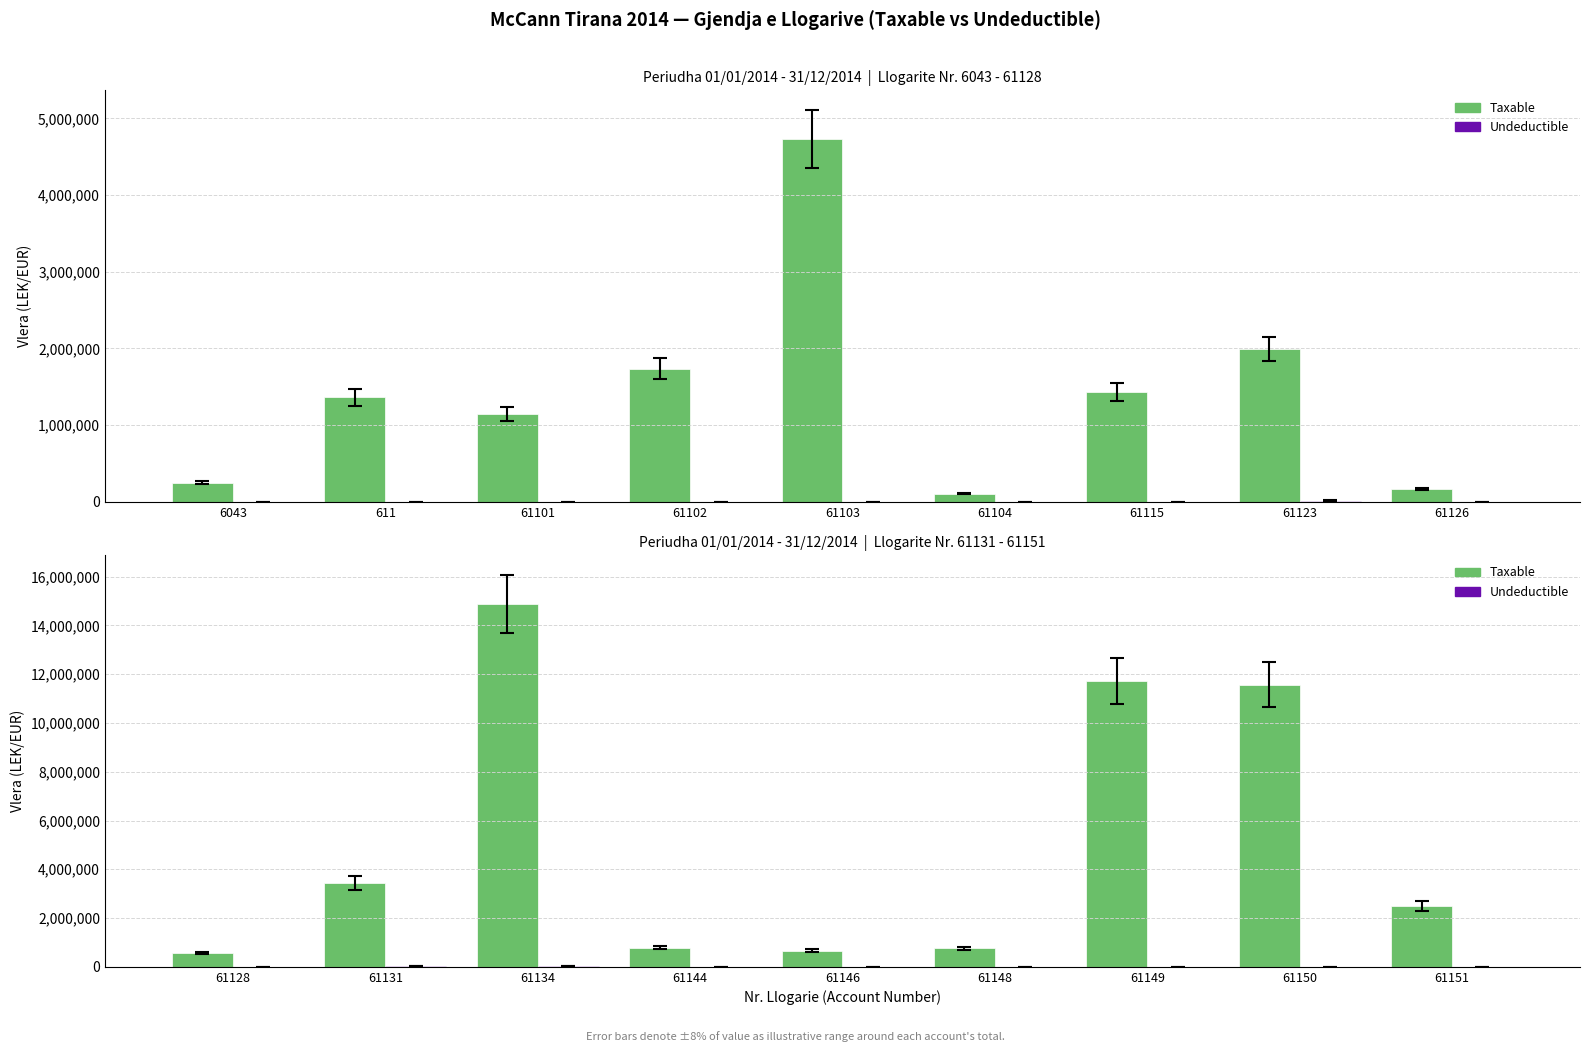

Which series has the largest range (max minus min)?

Taxable